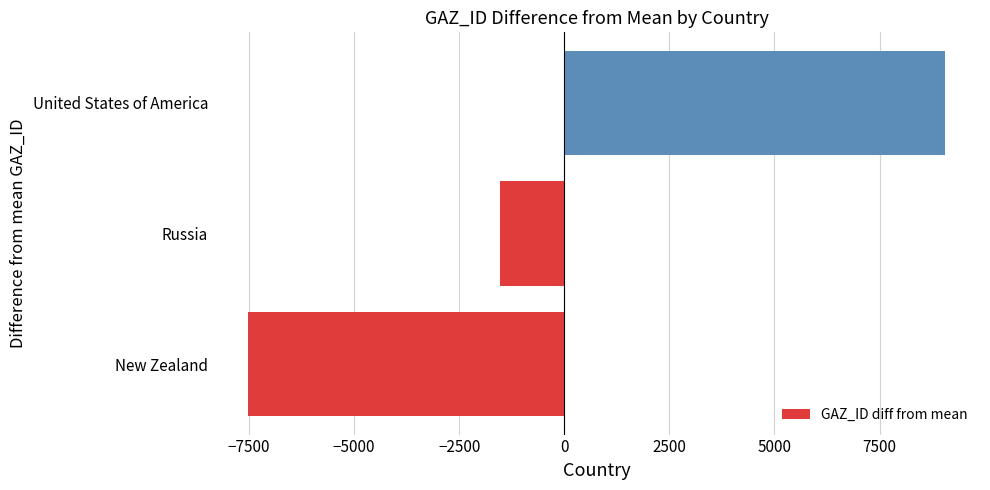

Rank the categories by value from lowest to highest.

New Zealand, Russia, United States of America